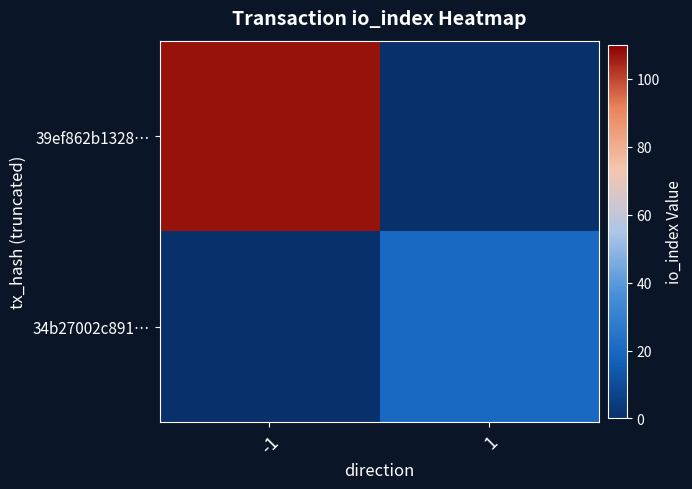

Which series changed the most between -1 and 1?

39ef862b1328…